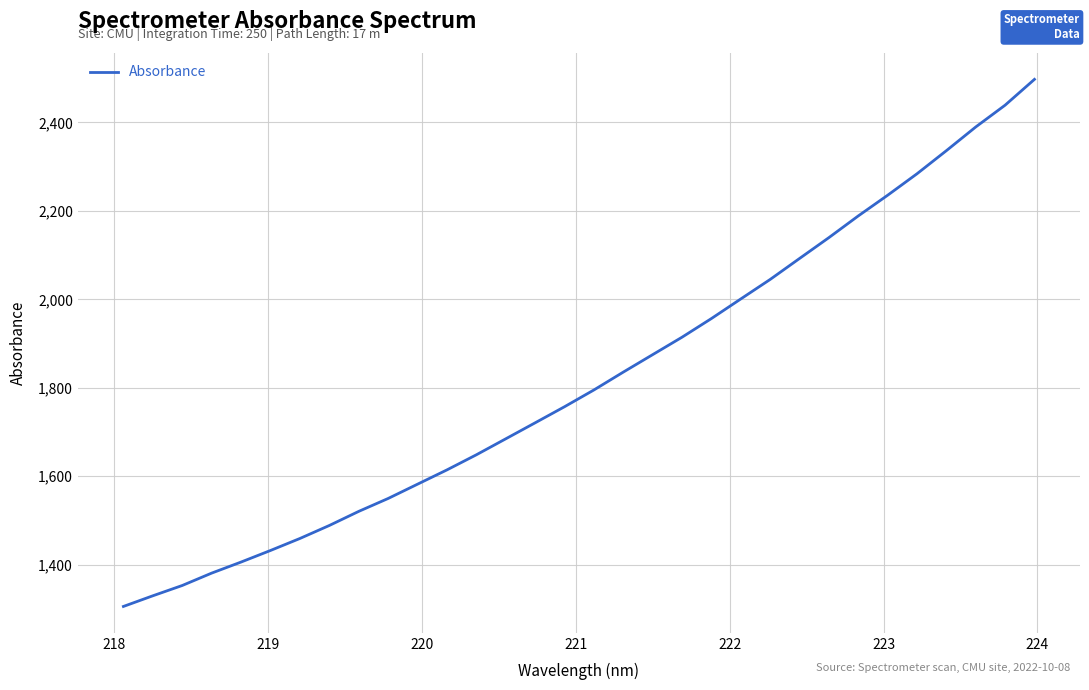

What is the smallest value displayed?

1305.7